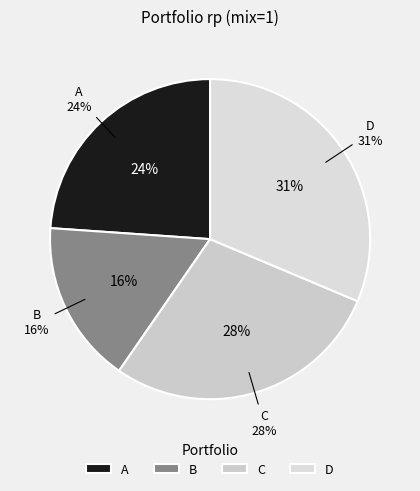

Which category has the smallest portion of the pie?

B